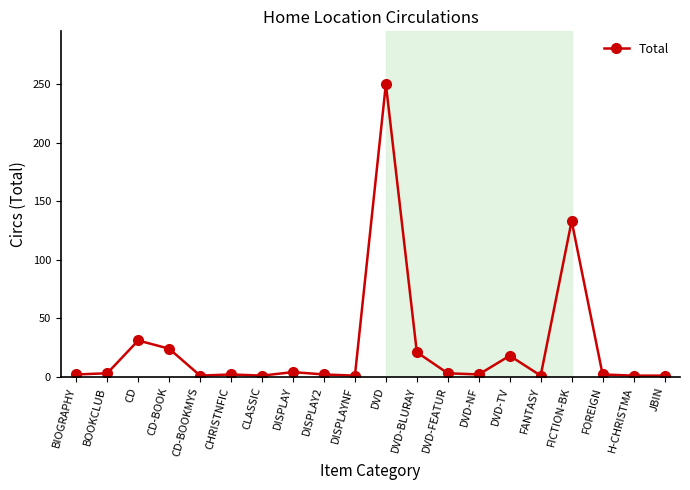

What is the average value?

25